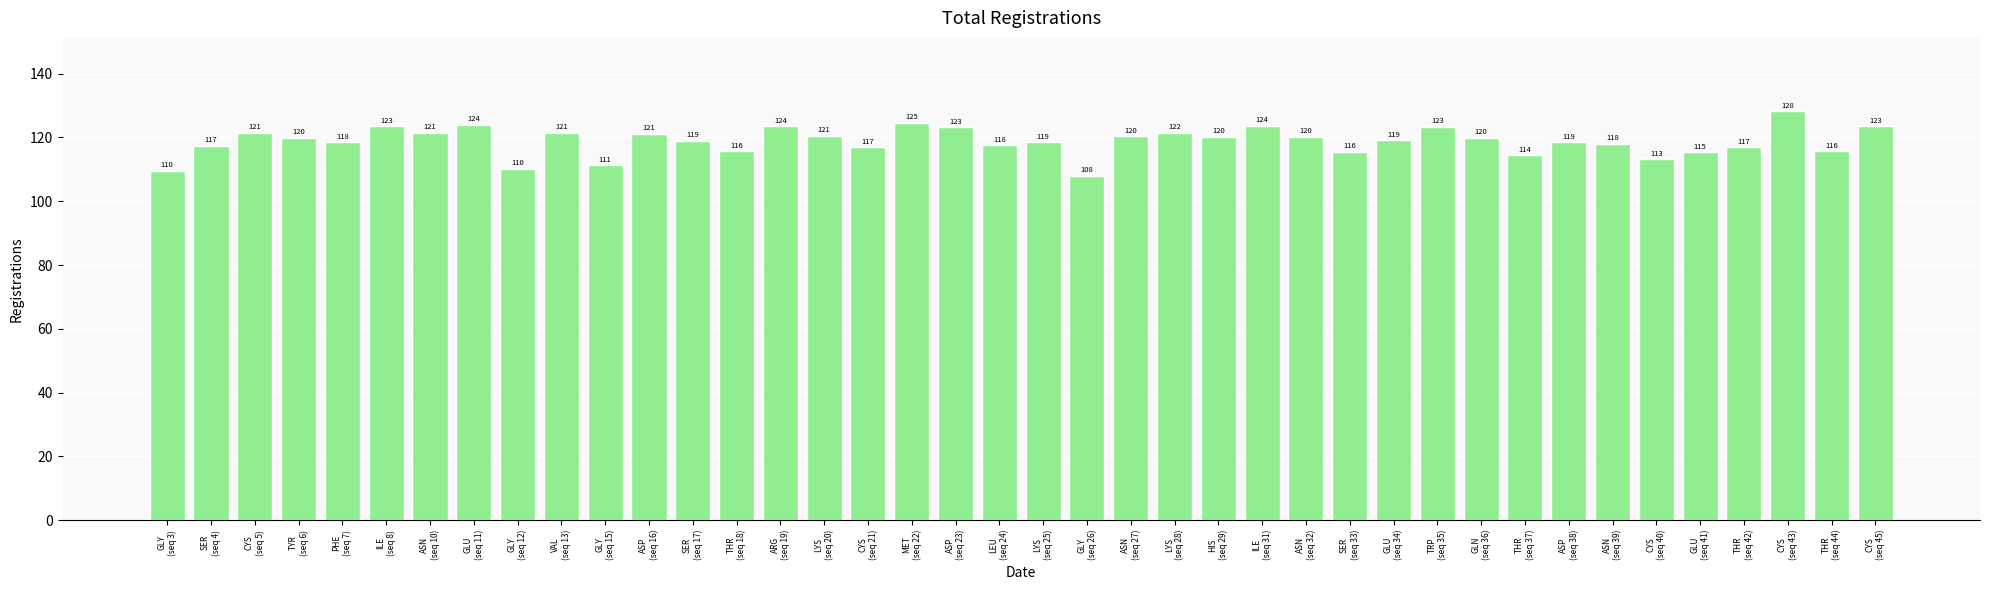

How many data points does each series have?

40